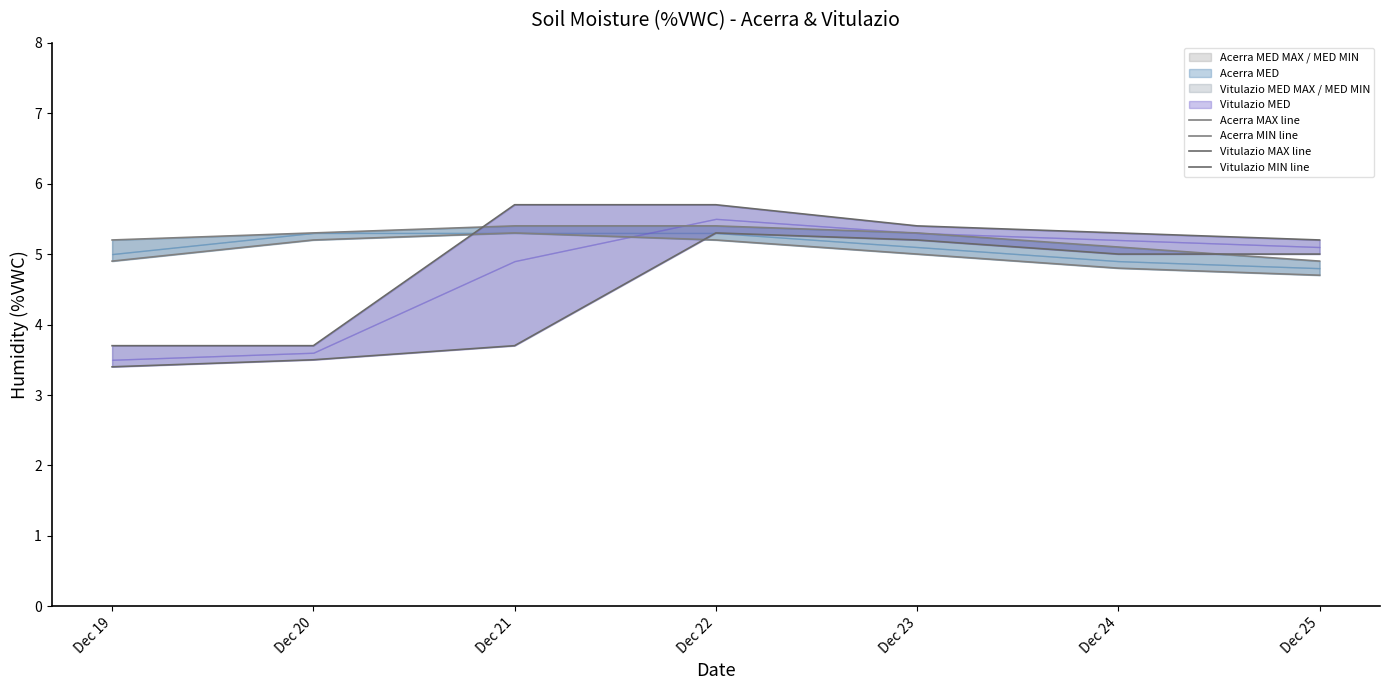

The value of Acerra MIN line at Dec 22 is 8.7. True or false?

False